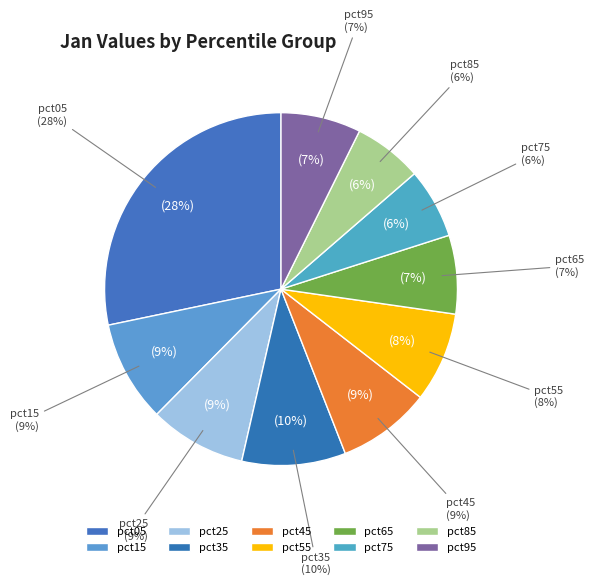

Which slice is the largest?

pct05